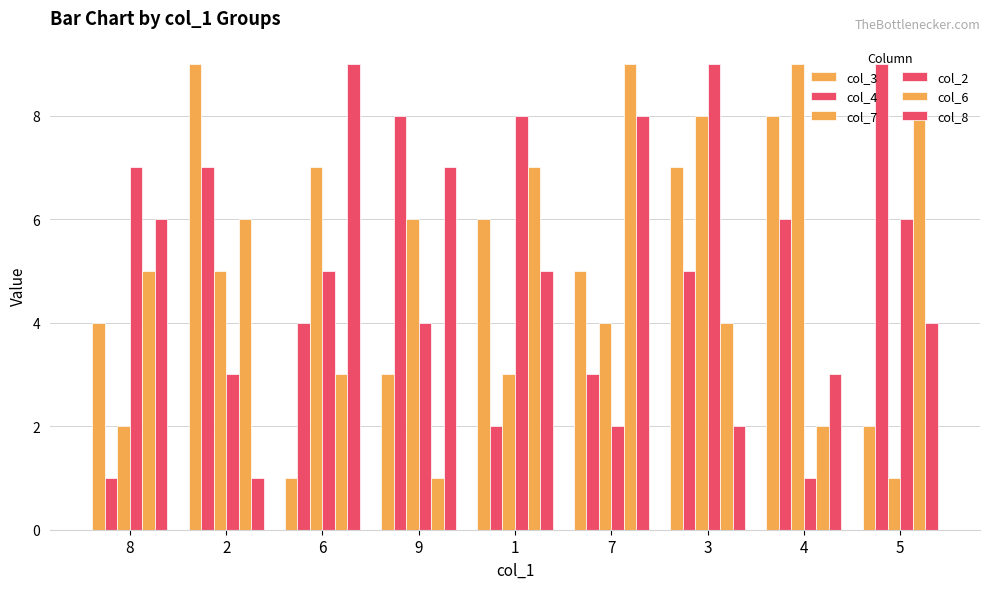

How many groups of bars are there?

9